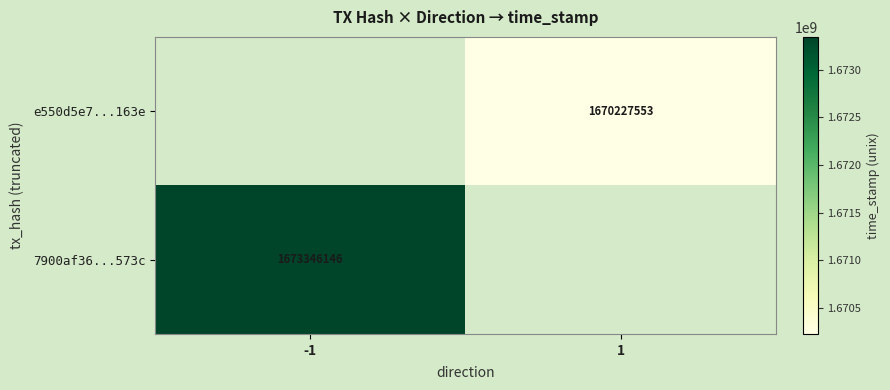

At which category does the chart reach its minimum across all series?

1